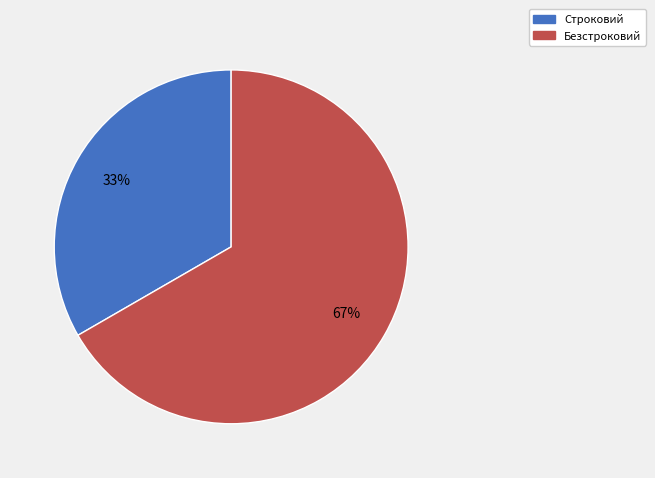

To the nearest percent, what is the average slice percentage?

50%